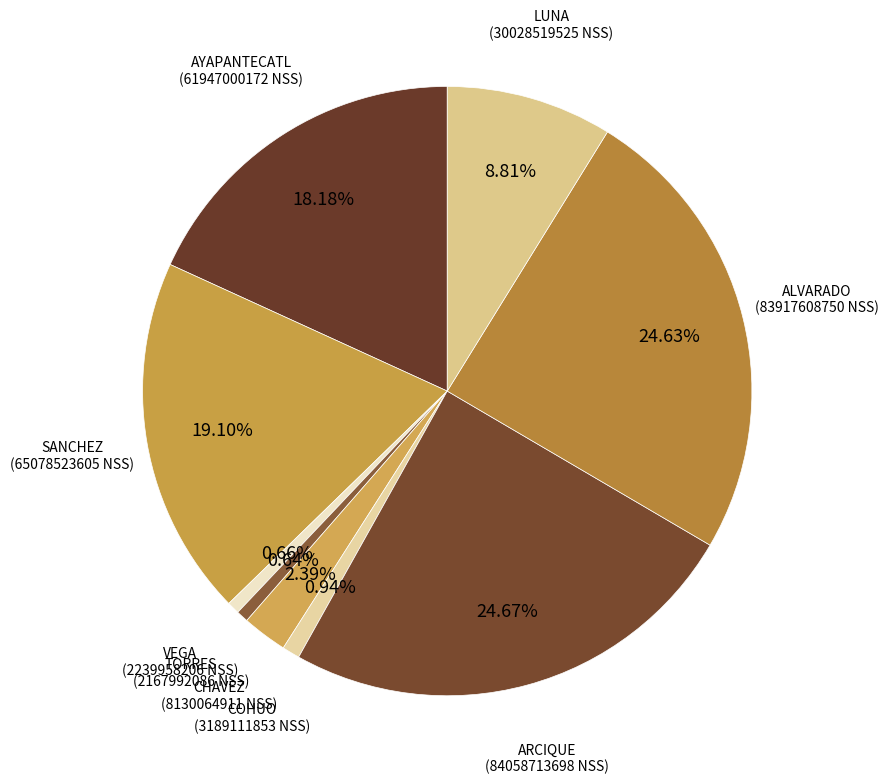

Is the sum of LUNA and COHUO greater than half?

No